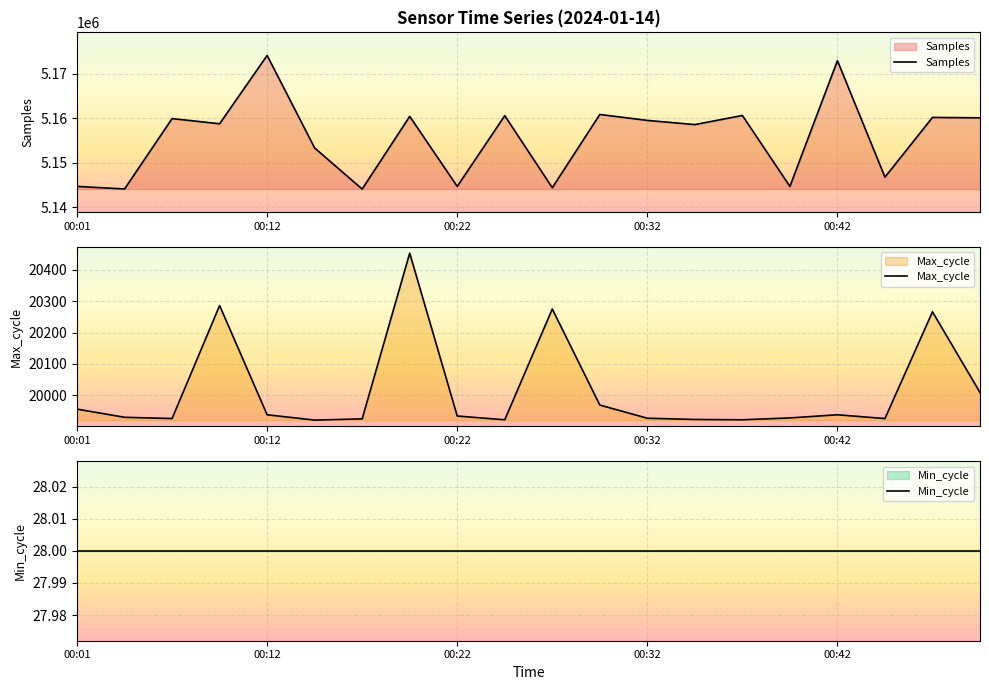

The value of Samples at 00:42 is 2541666. True or false?

False